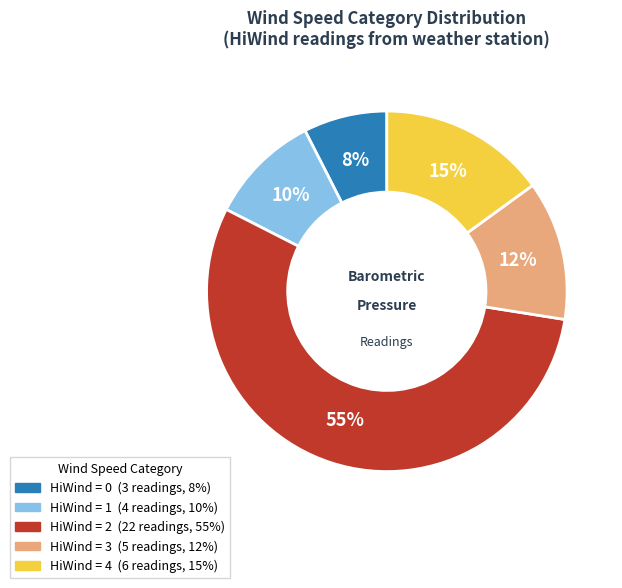

Is there any slice that represents more than half of the pie?

Yes